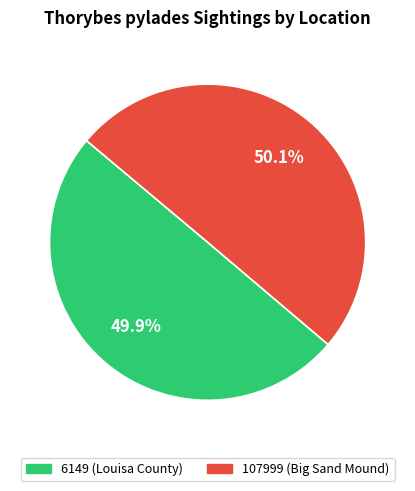

Count the number of slices in the pie.

2